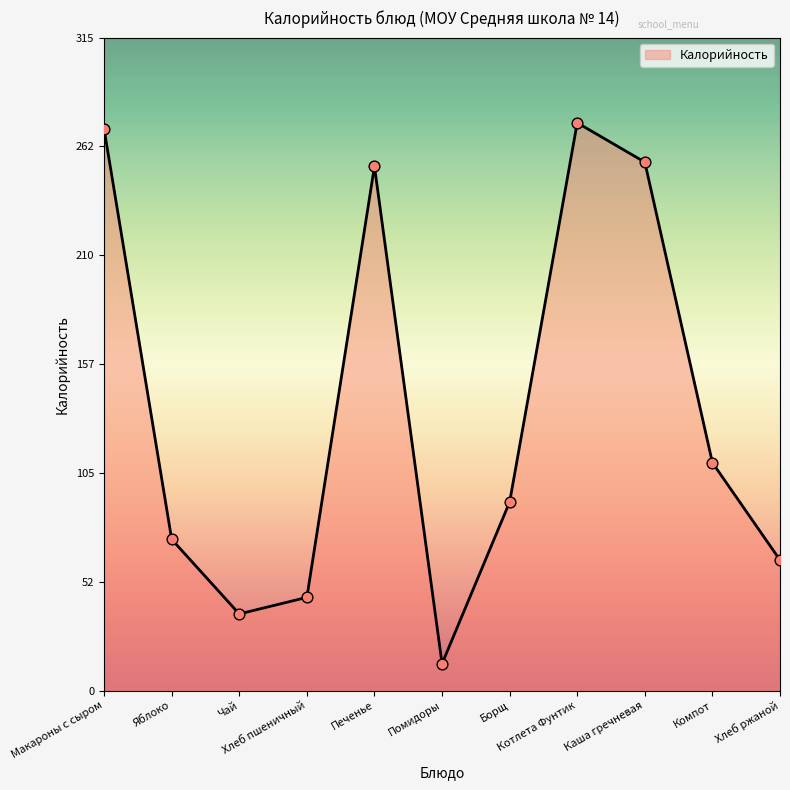

What is the change in value from Каша гречневая to Хлеб ржаной?

-192